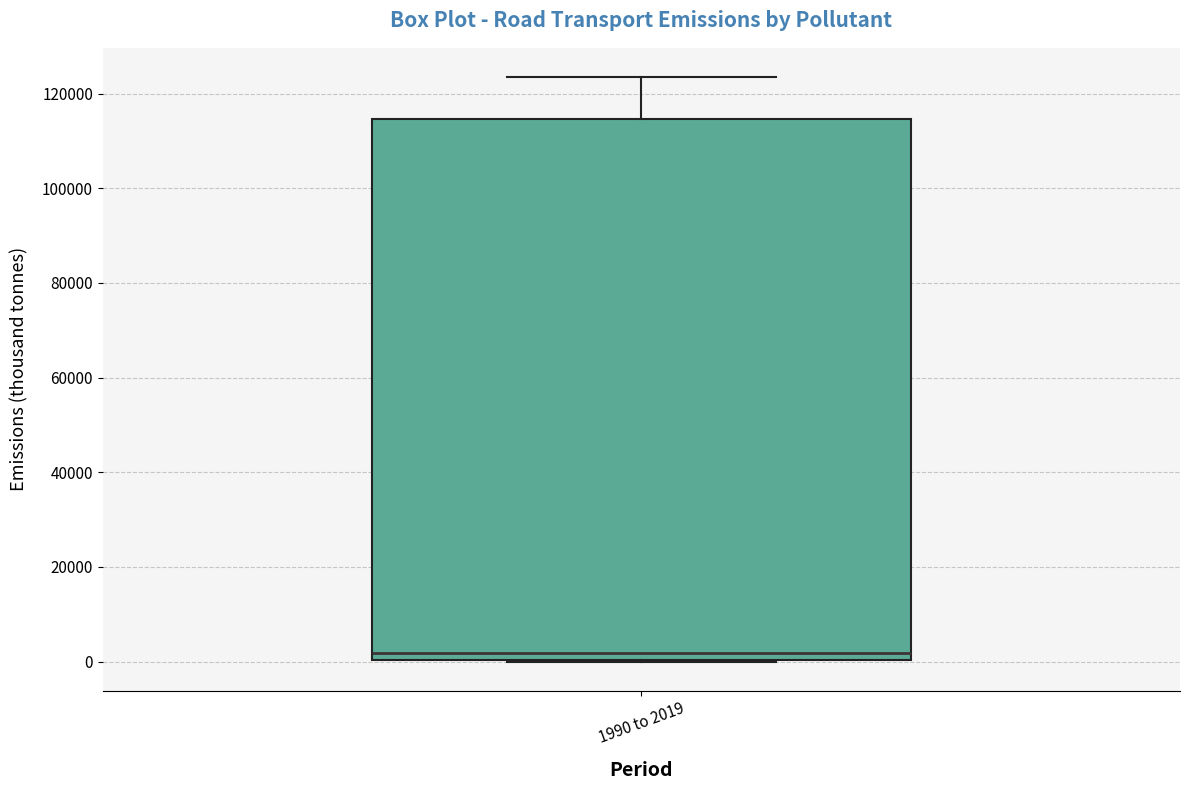

Read this box plot against the y-axis: the position of the median line, the range covered by the box, and the ends of both whiskers. The values are not printed on the chart, so give them approximately, as read against the axis.

median 2000, box 0 to 114000, whiskers 0 to 124000